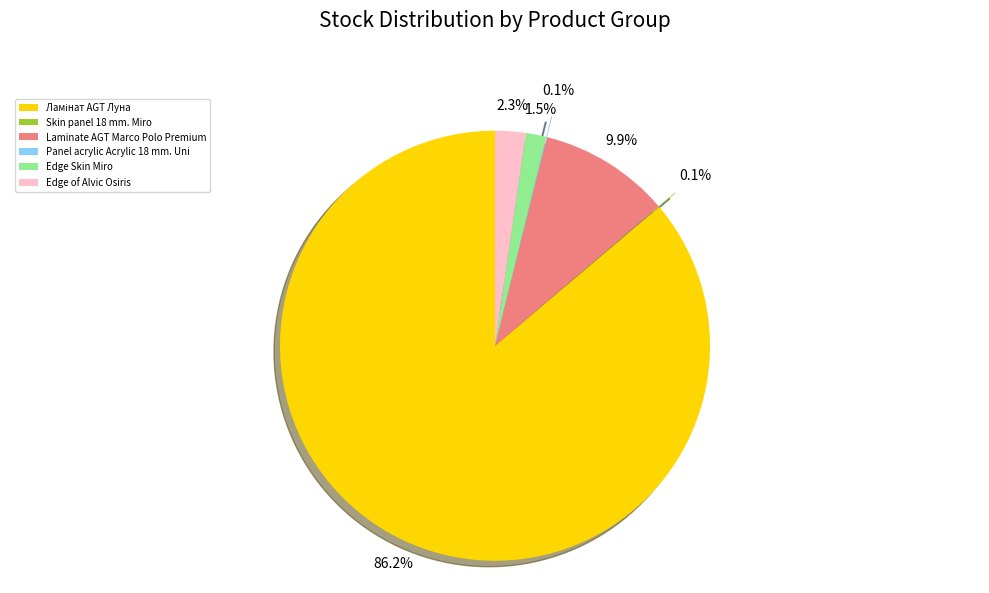

Is there a majority slice in this chart?

Yes